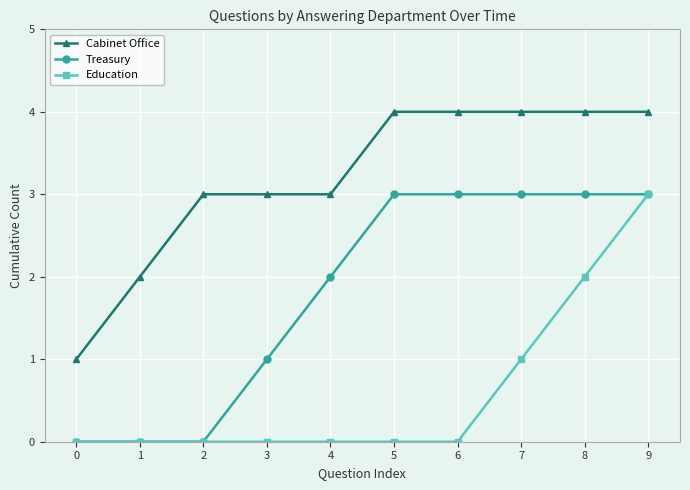

How many lines are shown in the chart?

3